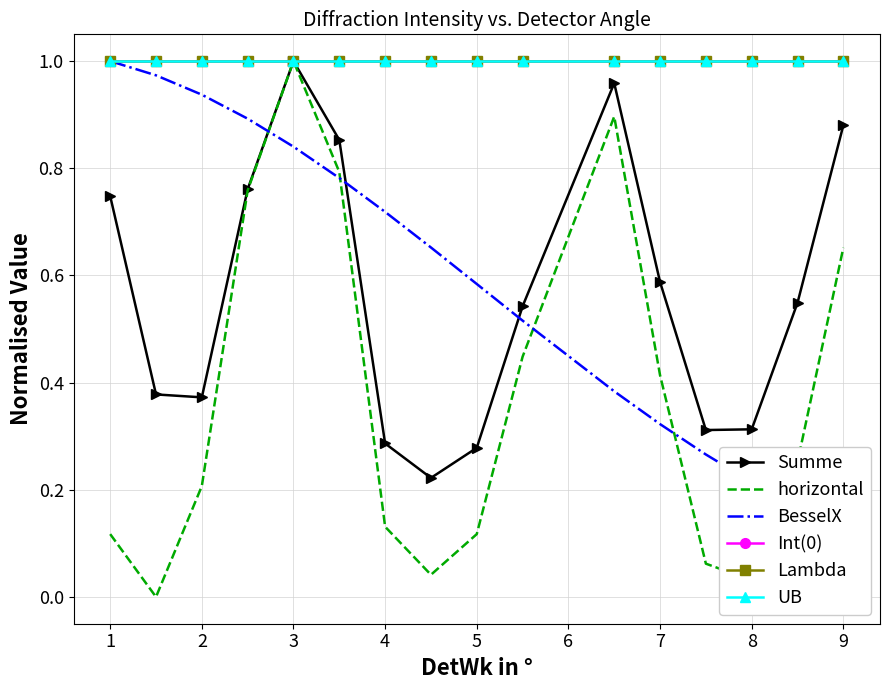

Reading left to right, transcribe all the data shown in this chart.

Summe: 0.7	0.4	0.4	0.8	1.0	0.9	0.3	0.2	0.3	0.5	1.0	0.6	0.3	0.3	0.5	0.9
horizontal: 0.1	0.0	0.2	0.8	1.0	0.8	0.1	0.0	0.1	0.4	0.9	0.4	0.1	0.0	0.3	0.7
BesselX: 1.0	1.0	0.9	0.9	0.8	0.8	0.7	0.7	0.6	0.5	0.4	0.3	0.3	0.2	0.2	0.1
Int(0): 1.0	1.0	1.0	1.0	1.0	1.0	1.0	1.0	1.0	1.0	1.0	1.0	1.0	1.0	1.0	1.0
Lambda: 1.0	1.0	1.0	1.0	1.0	1.0	1.0	1.0	1.0	1.0	1.0	1.0	1.0	1.0	1.0	1.0
UB: 1.0	1.0	1.0	1.0	1.0	1.0	1.0	1.0	1.0	1.0	1.0	1.0	1.0	1.0	1.0	1.0